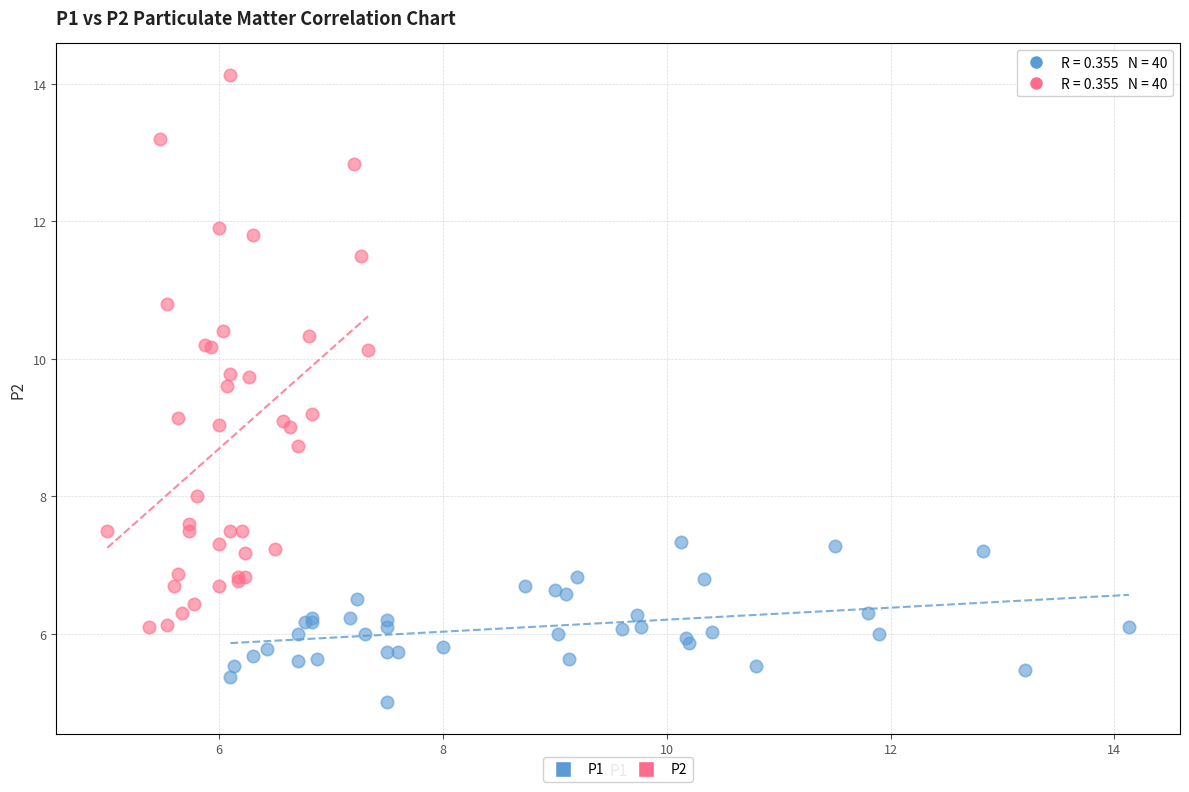

What are all the series names shown in the legend?

P1, P2